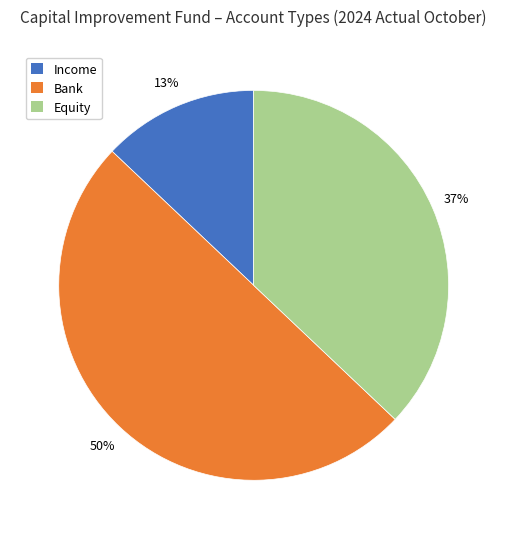

To the nearest percent, what is the difference between the largest and smallest slice percentages?

37%